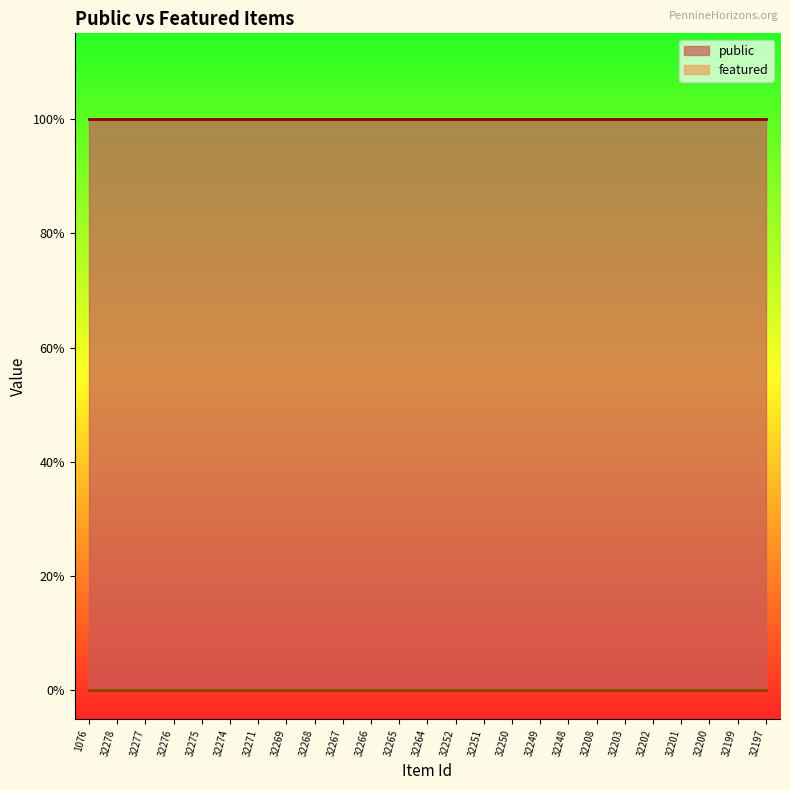

Which series changed the most between 32278 and 32208?

public